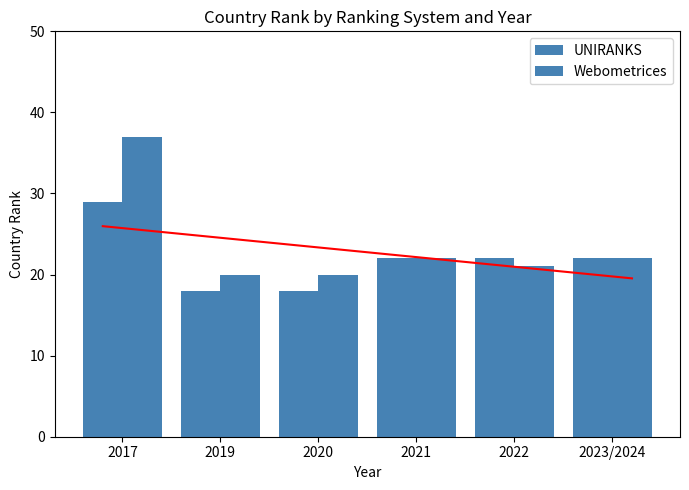

What is the label of the 5th bar from the left?

2022